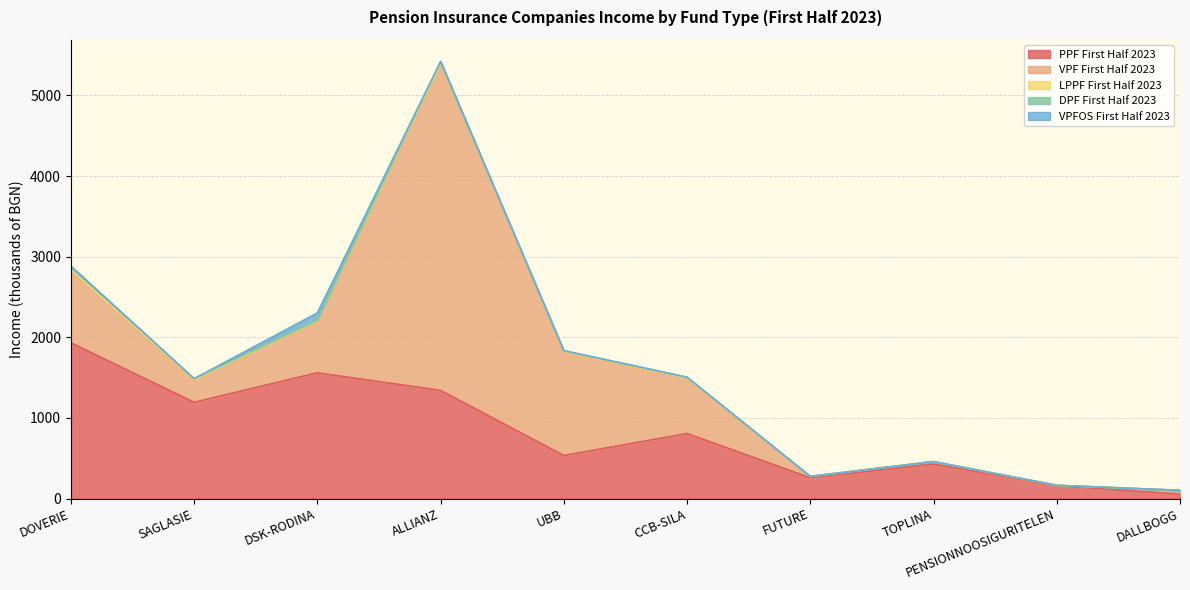

Which series has the largest range (max minus min)?

VPF First Half 2023